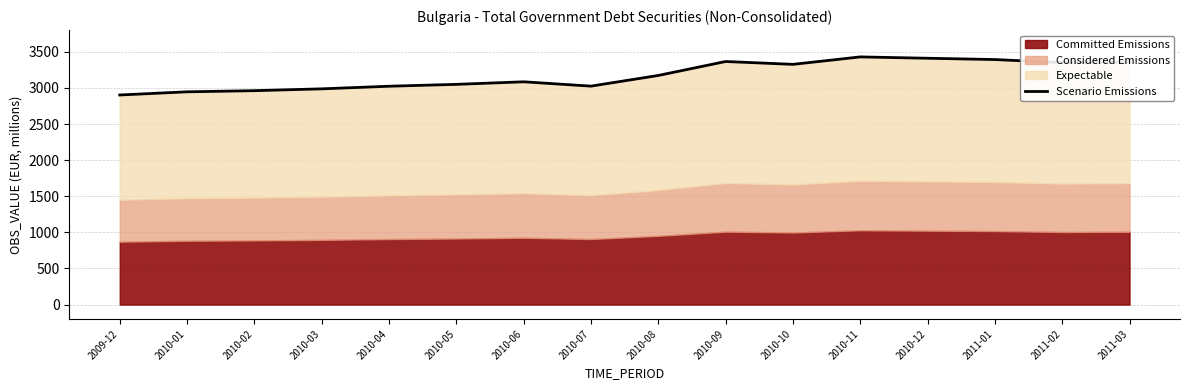

What is the ratio of the value at 2010-03 to the value at 2009-12?

1.0